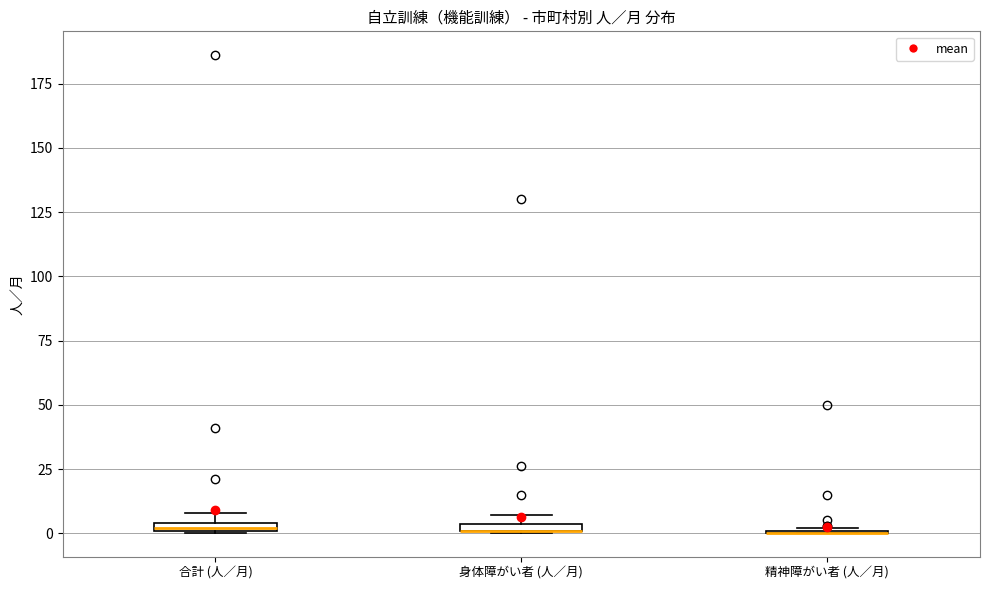

Where is the upper edge of the box for 身体障がい者 (人／月) on the y-axis? The values are not printed on the chart, so give them approximately, as read against the axis.

5